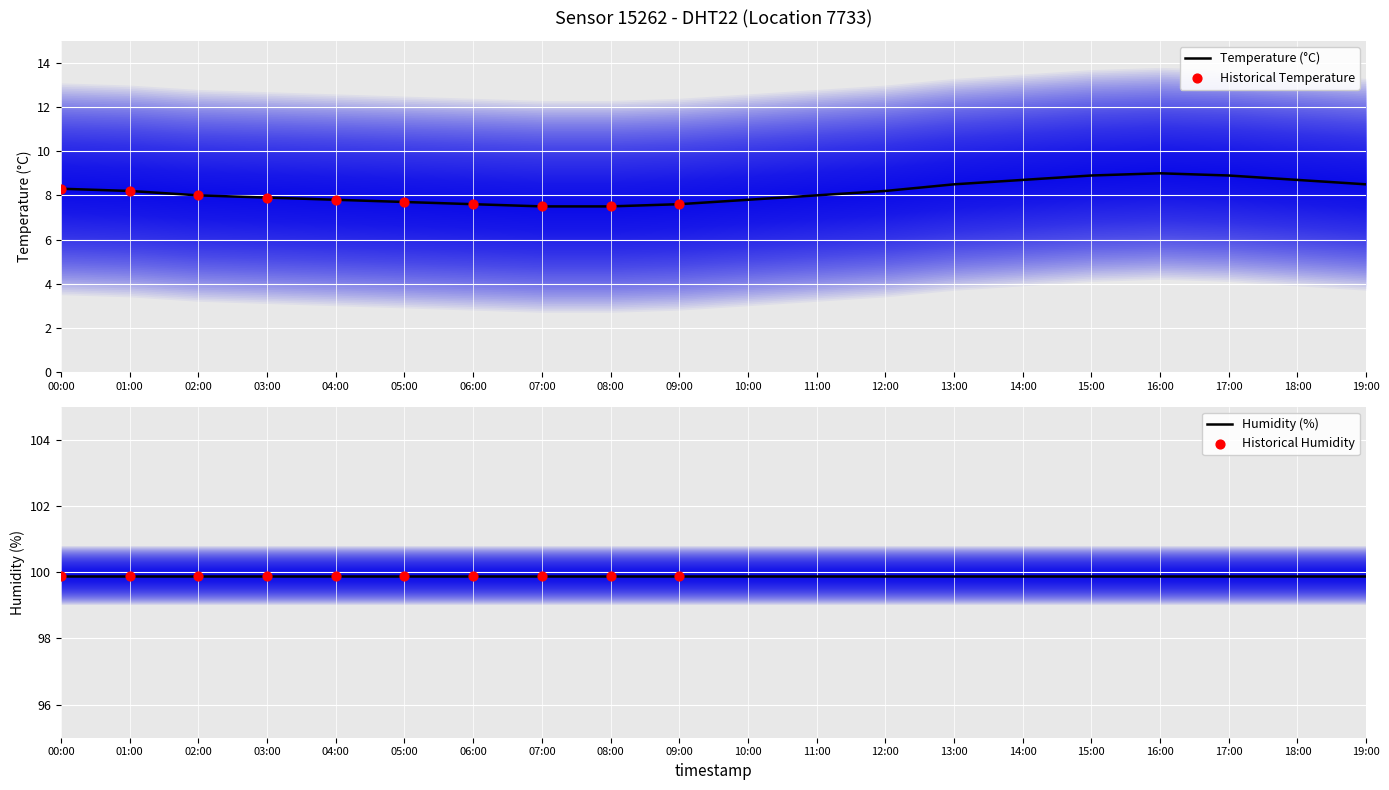

Approximately how many times larger is the value at 02:00 compared to 01:00?

1.0